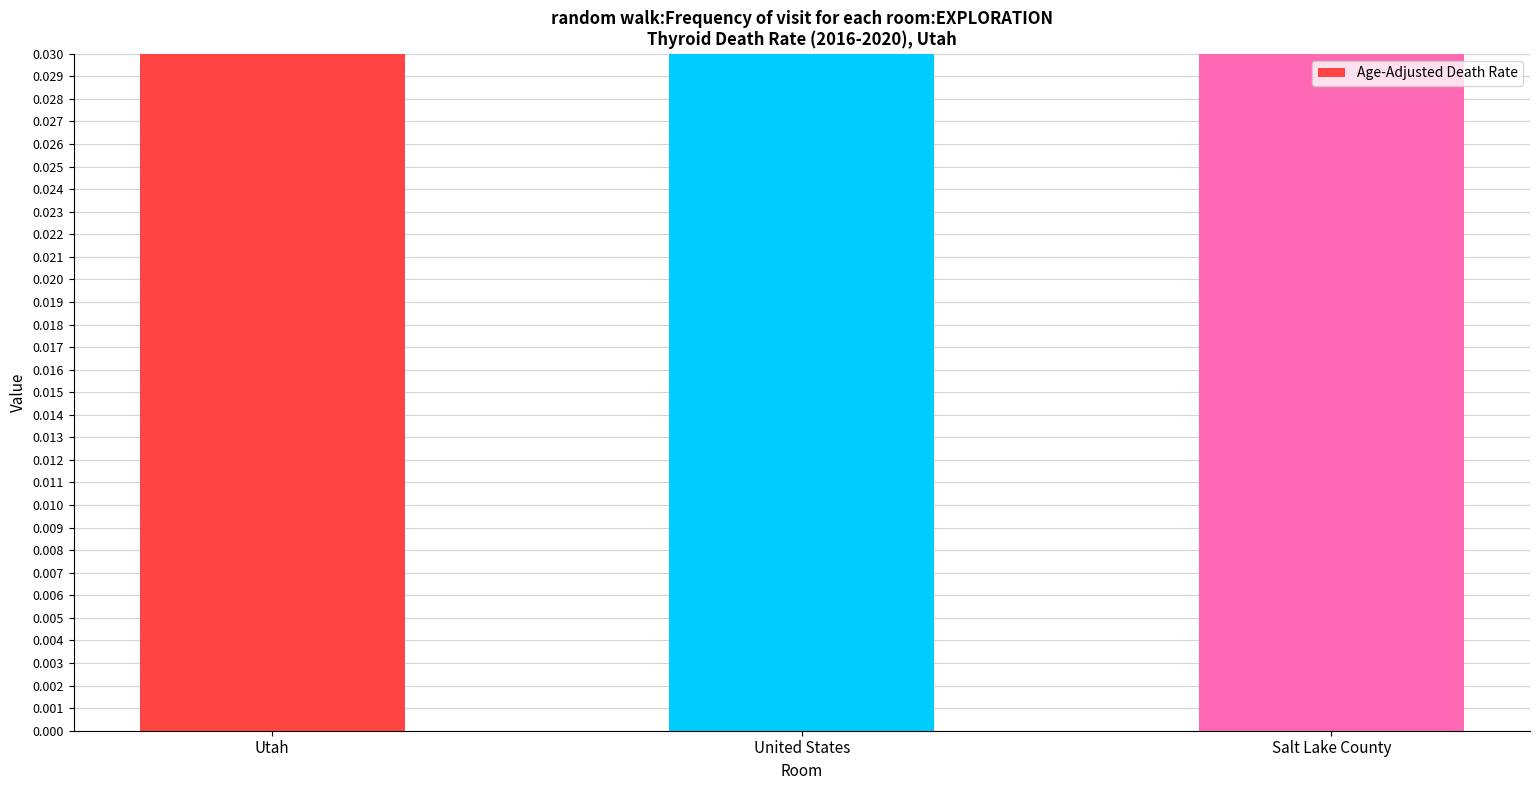

What is the label of the 3rd bar from the right?

Utah